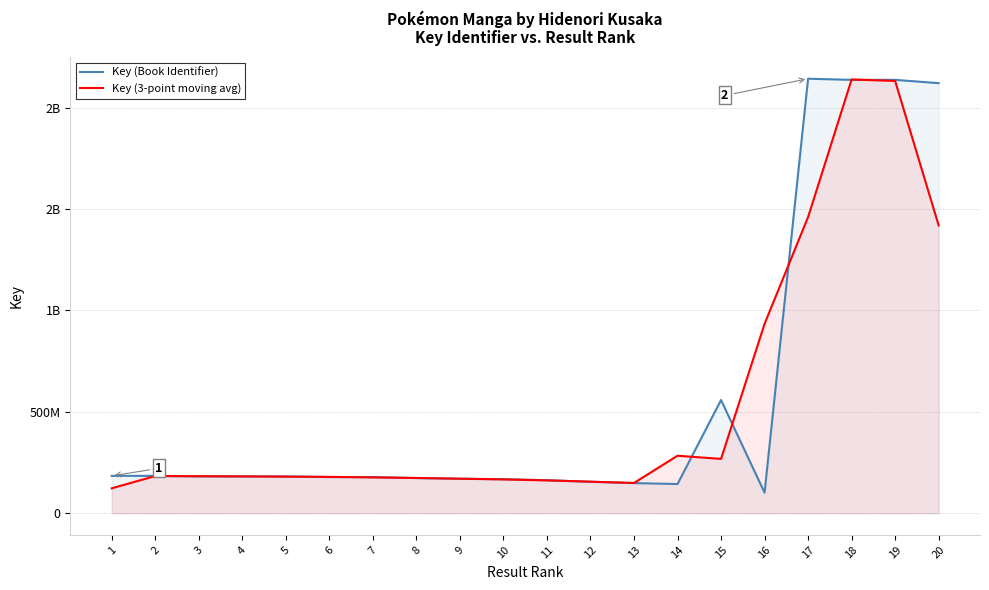

Rank the categories by Key (3-point moving avg) value from lowest to highest.

1, 13, 12, 11, 10, 9, 8, 7, 6, 5, 4, 3, 2, 15, 14, 16, 20, 17, 19, 18